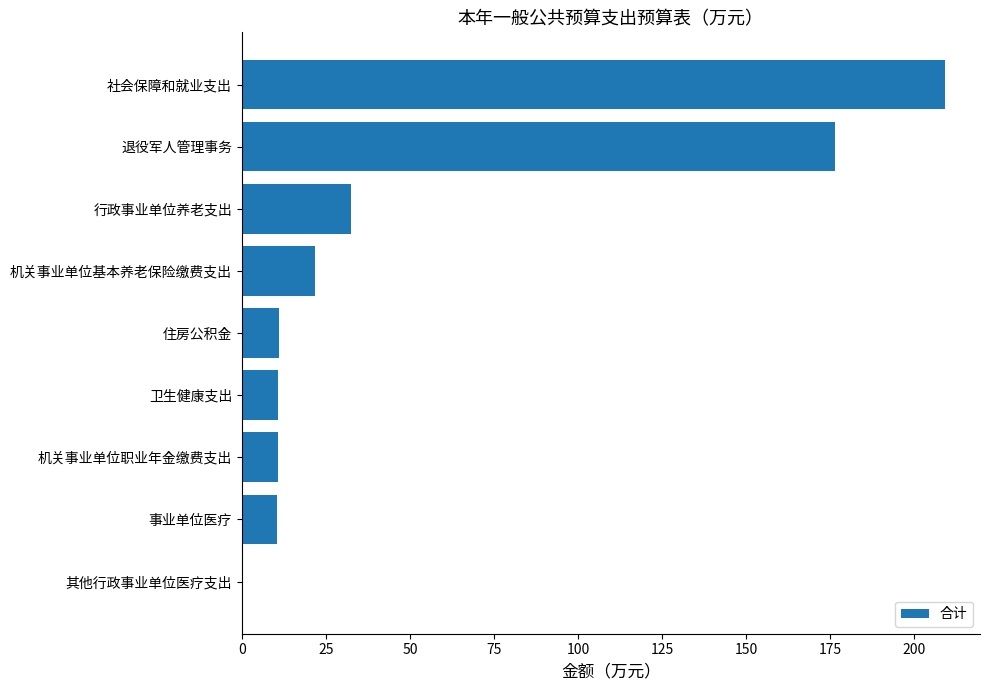

How many distinct data groups are displayed?

1